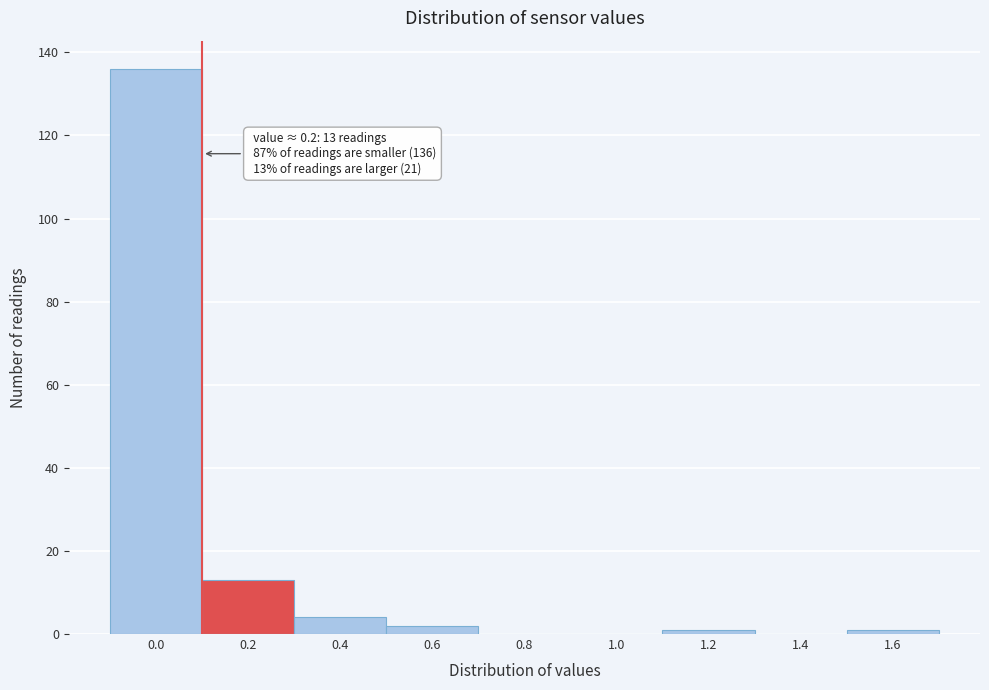

Reading left to right, what are all the values shown in this chart?

0.0=136	0.2=13	0.4=4	0.6=2	0.8=0	1.0=0	1.2=1	1.4=0	1.6=1